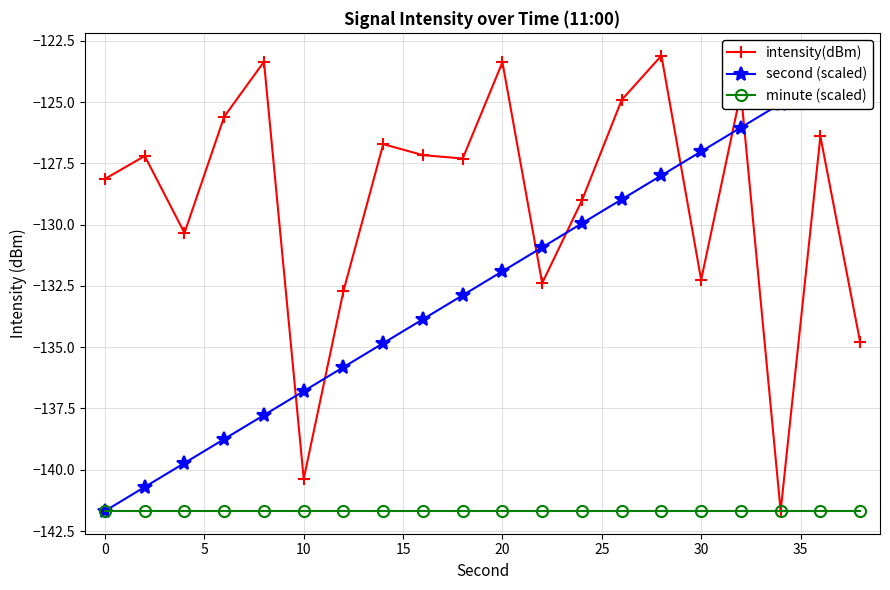

In intensity(dBm), how many points are higher than both neighbors (excluding endpoints)?

7